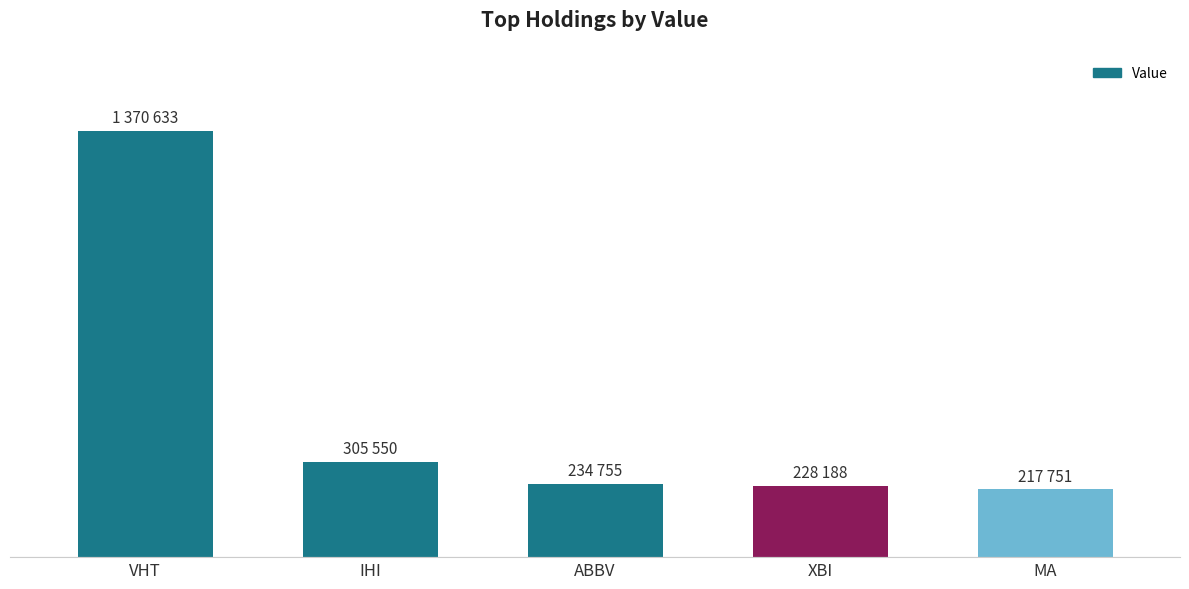

List the labels in order of value, smallest first.

MA, XBI, ABBV, IHI, VHT